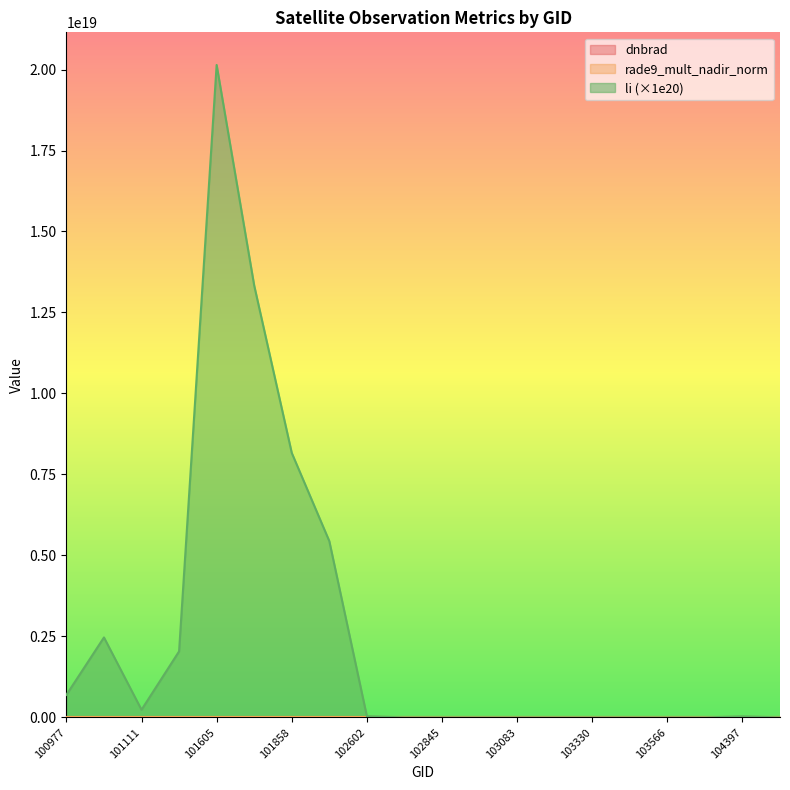

What is the difference between the second highest and second lowest values in the rade9_mult_nadir_norm series?

2.8